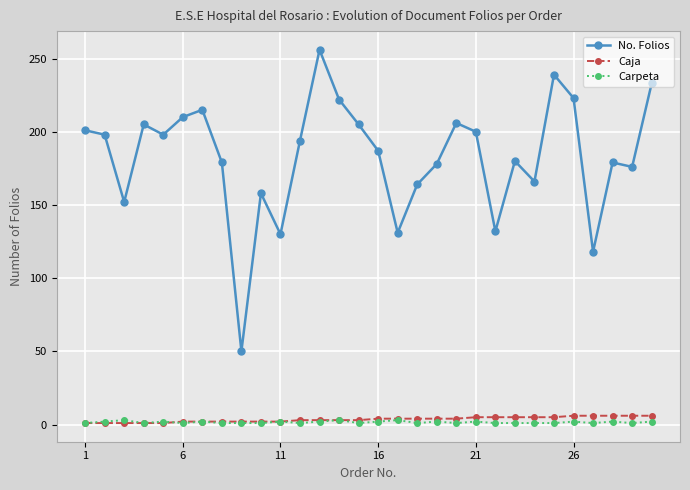

True or false: Carpeta and No. Folios cross at least once.

False